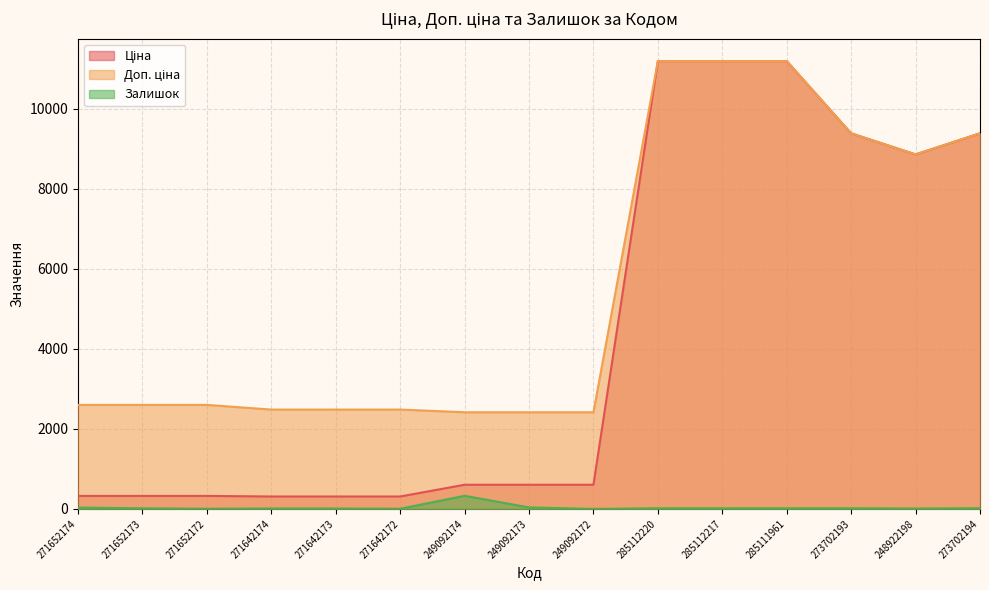

The value of Ціна at 248922198 is 12380.7. True or false?

False